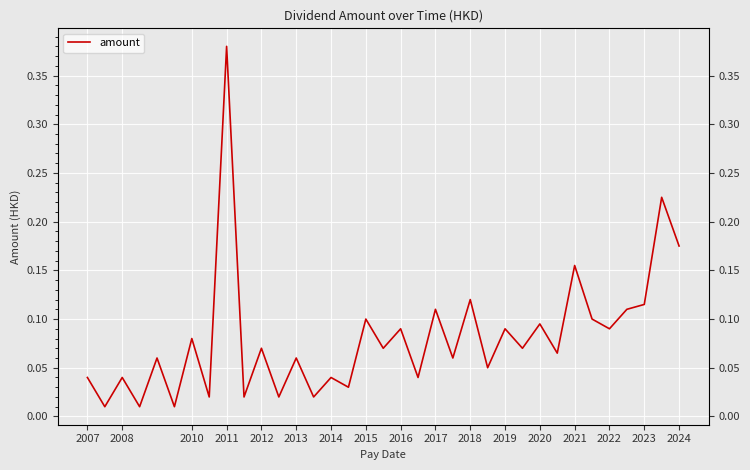

What is the difference between the second highest and second lowest values?

0.2